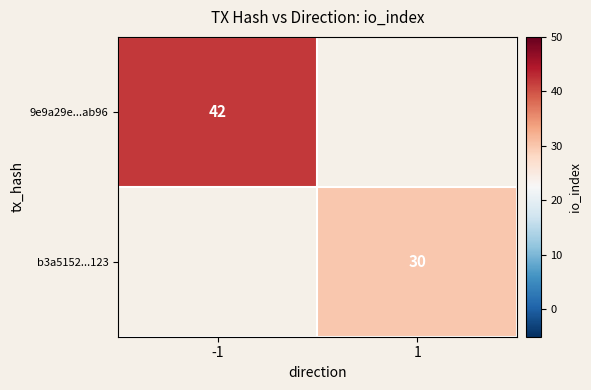

The value of 9e9a29e...ab96 at -1 is 42. True or false?

True